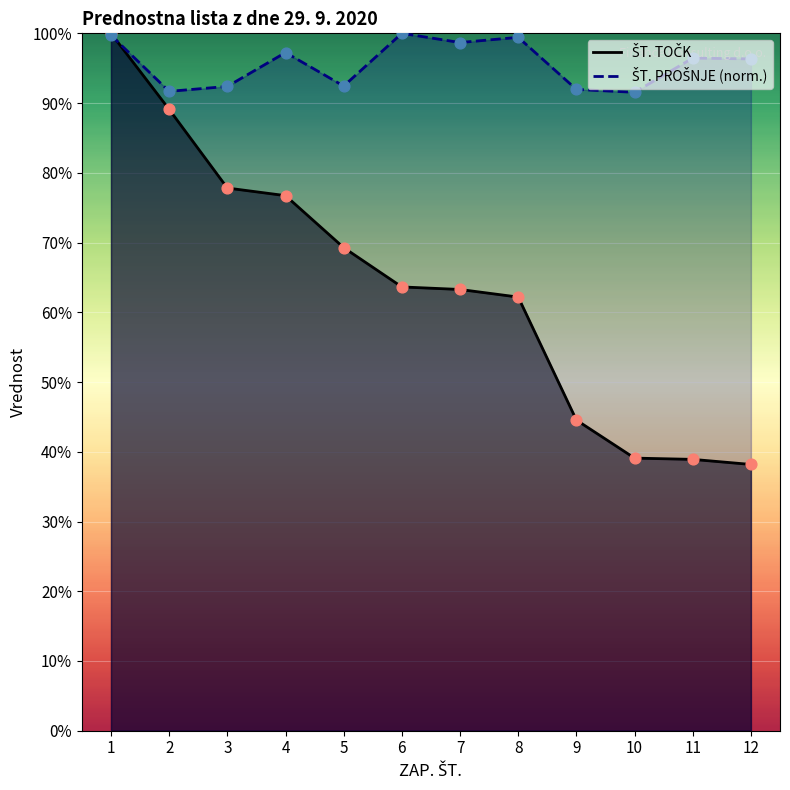

At which category is the sum across all series the highest?

1